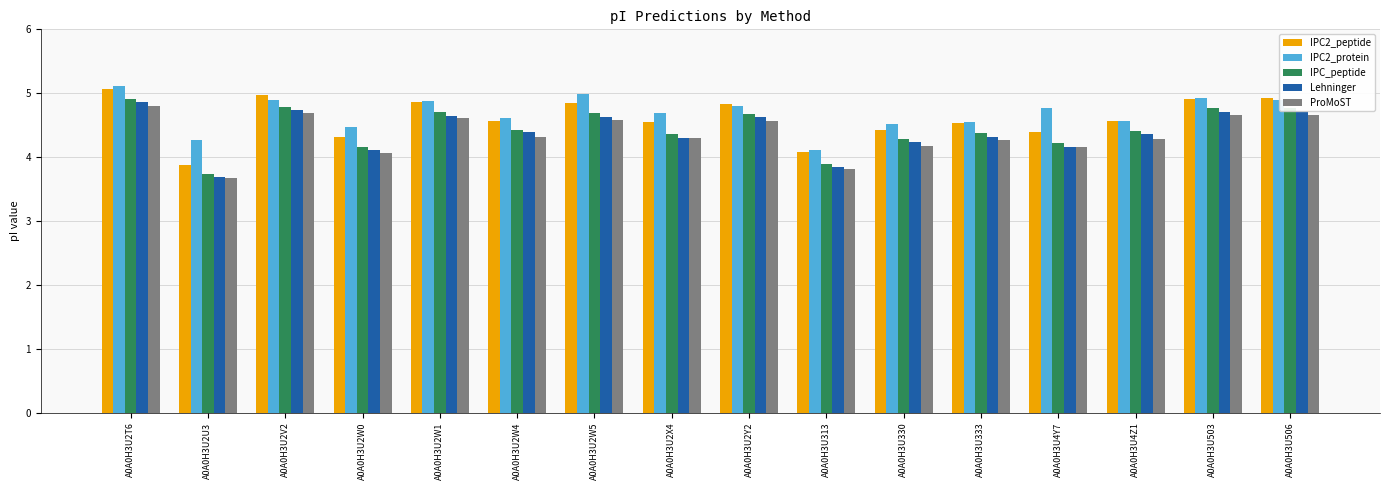

Rank the series by their maximum value, from highest to lowest.

IPC2_protein, IPC2_peptide, IPC_peptide, Lehninger, ProMoST